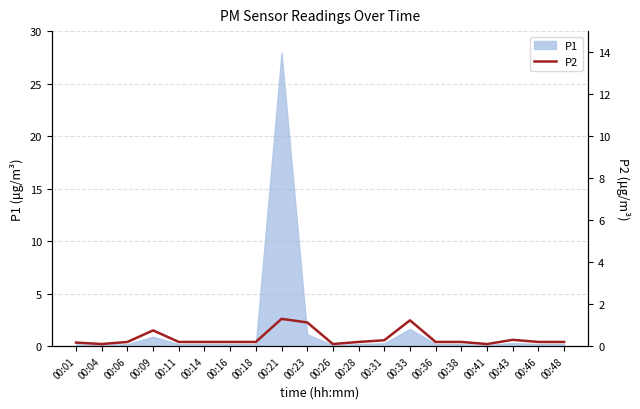

Rank the categories by value from lowest to highest.

00:04, 00:26, 00:41, 00:01, 00:06, 00:11, 00:14, 00:16, 00:18, 00:28, 00:36, 00:38, 00:46, 00:48, 00:31, 00:43, 00:09, 00:23, 00:33, 00:21